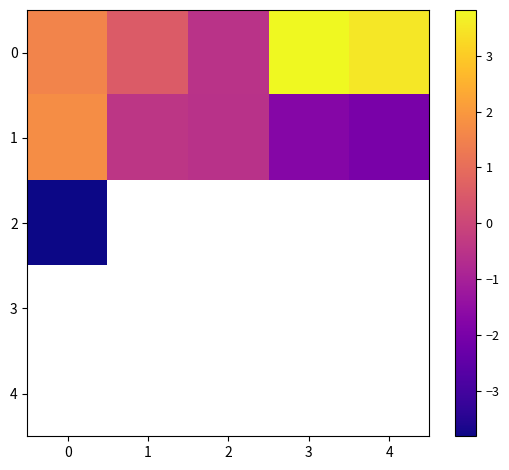

Rank the series by their maximum value, from lowest to highest.

2, 3, 4, 1, 0